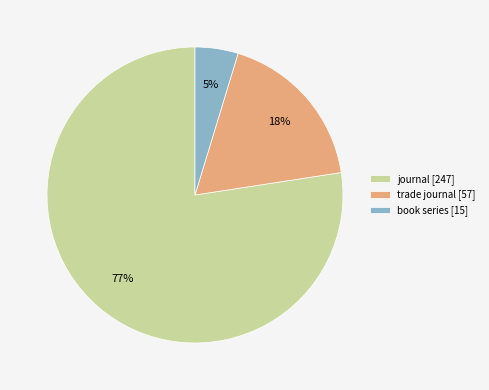

To the nearest percent, what portion does trade journal represent?

18%